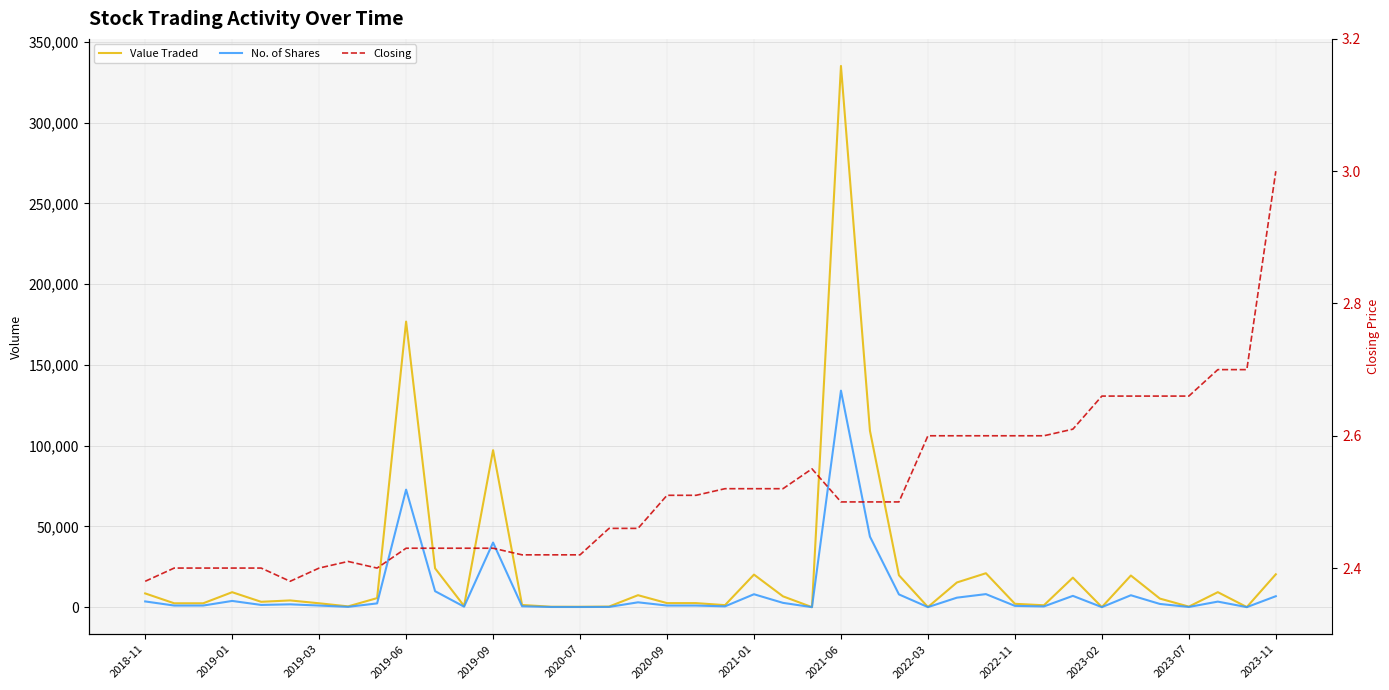

Reading left to right, list all the values displayed in this chart.

Value Traded: 8509.0	2400.0	2398.0	9262.0	3319.0	4170.0	2400.0	482.0	5606.0	176804.0	24045.0	736.0	97200.0	1343.0	266.0	242.0	369.0	7410.0	2510.0	2510.0	1260.0	20160.0	6711.0	15.0	335063.0	109193.0	19750.0	70.0	15296.0	21000.0	2080.0	1170.0	18270.0	43.0	19589.0	5312.0	343.0	9283.0	57.0	20345.0
No. of Shares: 3550.0	1000.0	999.0	3859.0	1383.0	1752.0	1000.0	200.0	2336.0	72759.0	9895.0	303.0	40000.0	555.0	110.0	100.0	150.0	3002.0	1000.0	1000.0	500.0	8000.0	2663.0	6.0	134025.0	43677.0	7900.0	27.0	5883.0	8077.0	800.0	450.0	7000.0	16.0	7375.0	1997.0	129.0	3438.0	21.0	6785.0
Closing: 2.4	2.4	2.4	2.4	2.4	2.4	2.4	2.4	2.4	2.4	2.4	2.4	2.4	2.4	2.4	2.4	2.5	2.5	2.5	2.5	2.5	2.5	2.5	2.5	2.5	2.5	2.5	2.6	2.6	2.6	2.6	2.6	2.6	2.7	2.7	2.7	2.7	2.7	2.7	3.0